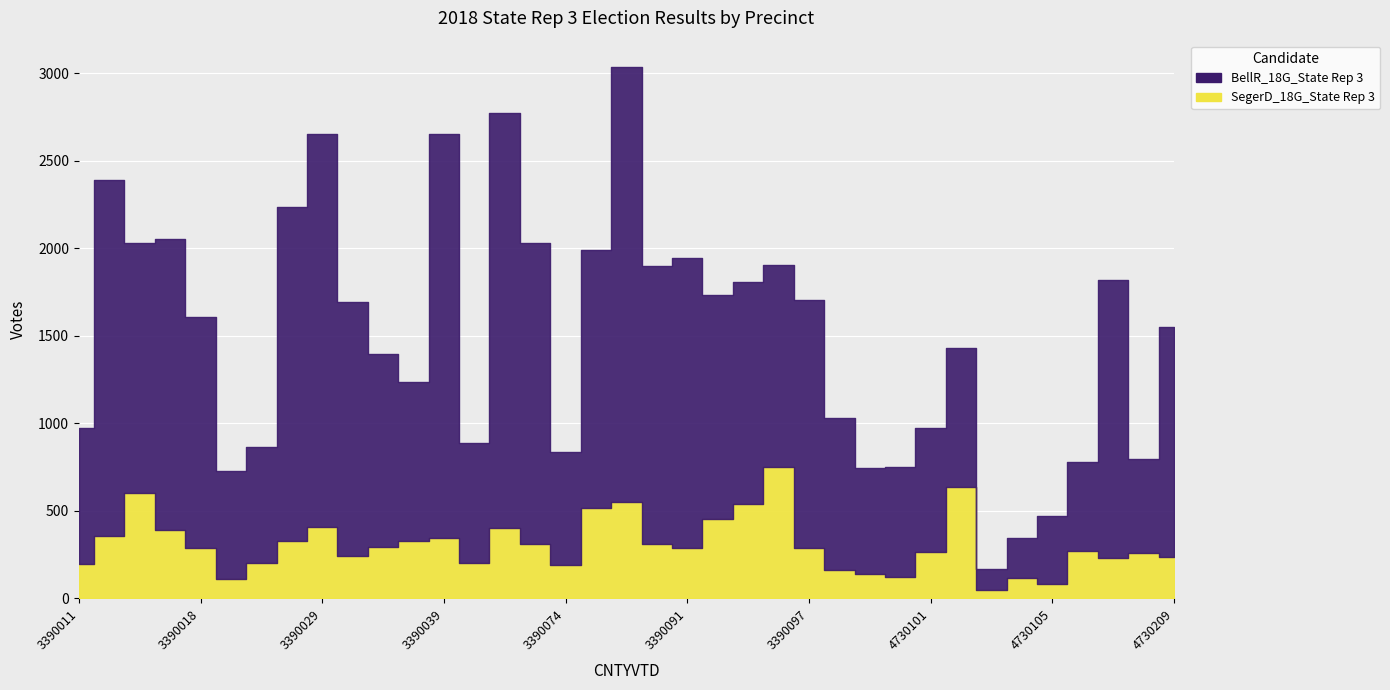

The value of SegerD_18G_State Rep 3 at 3390111 is 196. True or false?

False